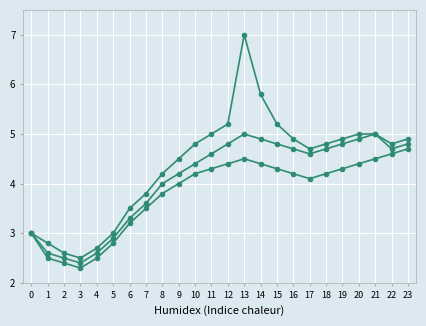

How many lines are shown in the chart?

3